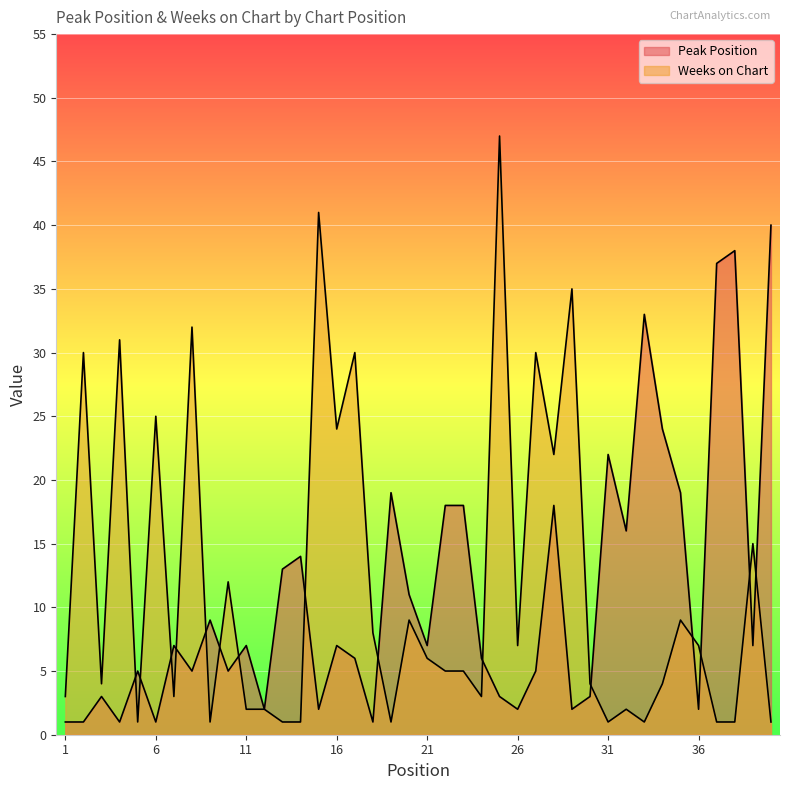

True or false: Weeks on Chart and Peak Position intersect in this chart.

True